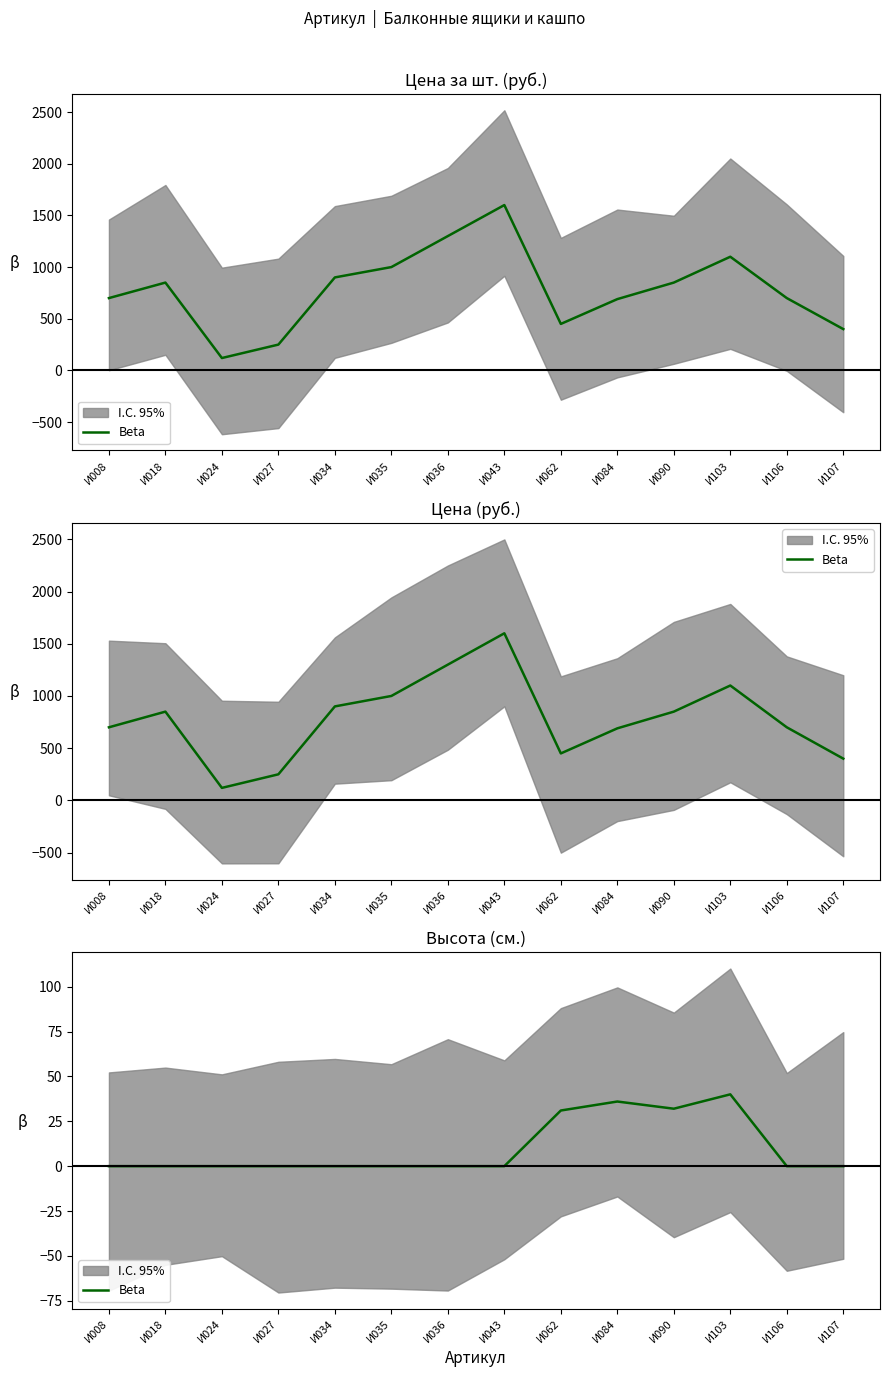

List the labels in order of value, smallest first.

И008, И018, И024, И027, И034, И035, И036, И043, И106, И107, И062, И090, И084, И103